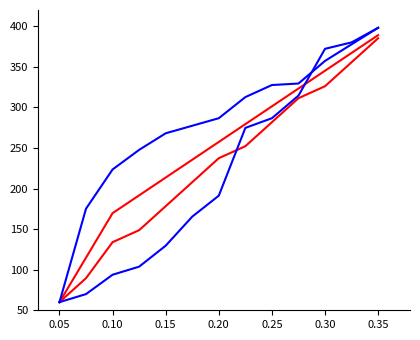

Does the chart display data point markers on the line(s)?

No